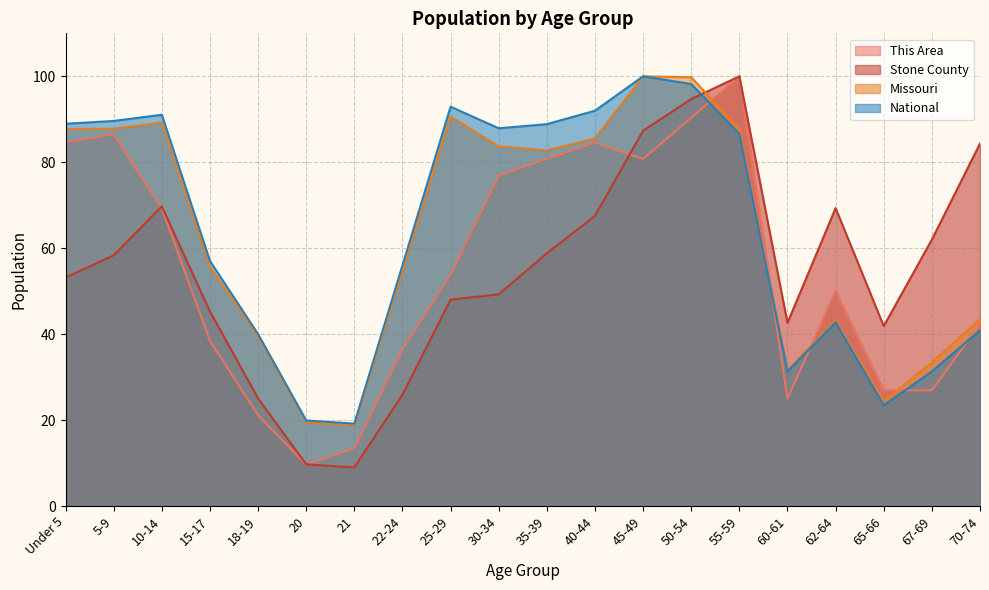

At 25-29, list the series in order from smallest to largest.

Stone County, This Area, Missouri, National